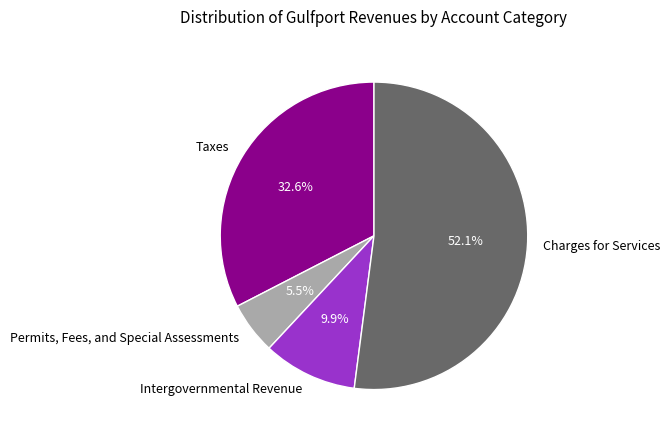

How many segments does this pie chart have?

4